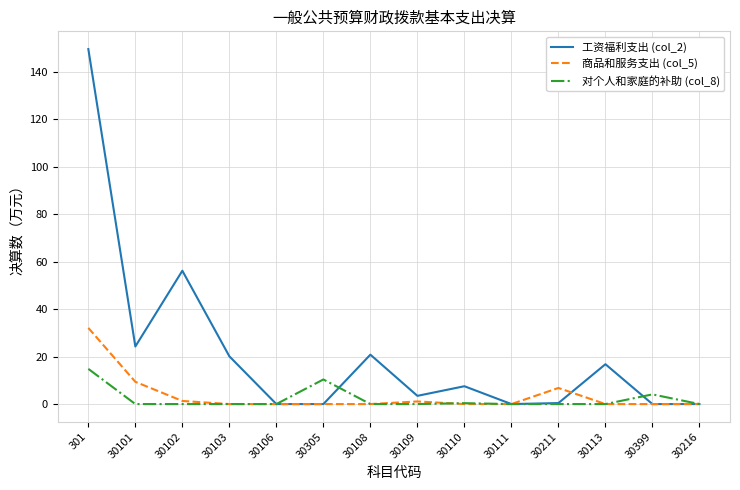

List the series in order of their peak value, highest first.

工资福利支出 (col_2), 商品和服务支出 (col_5), 对个人和家庭的补助 (col_8)